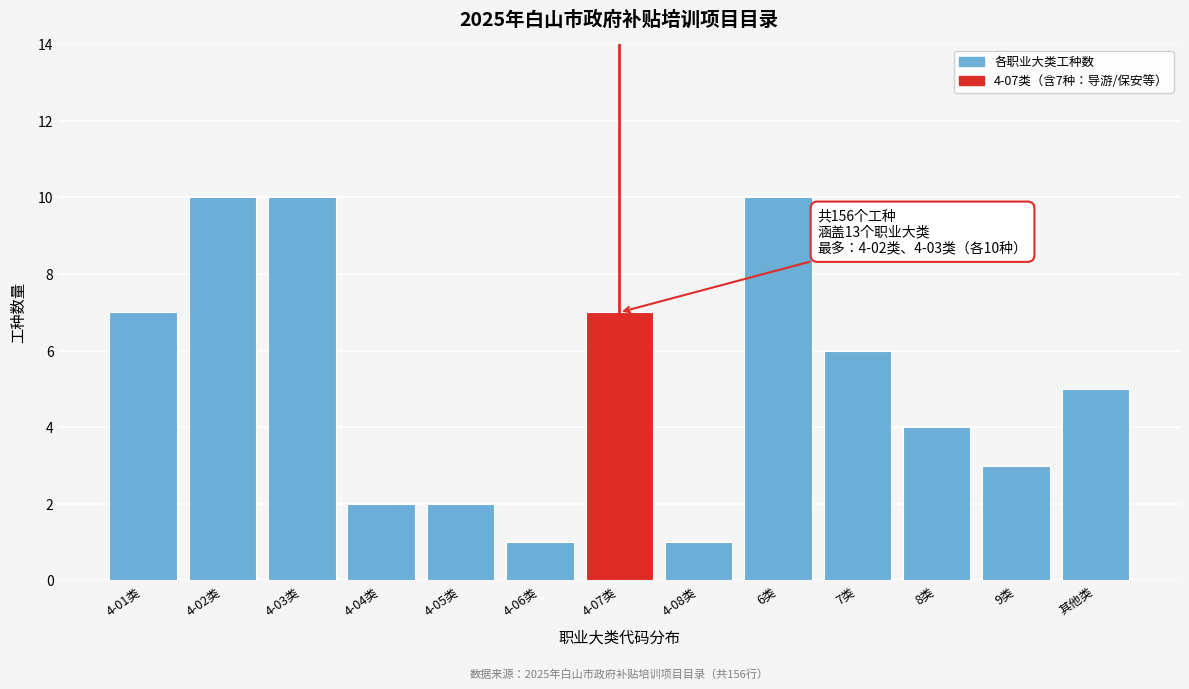

Reading right to left, what are all the values shown in this chart?

其他类=5	9类=3	8类=4	7类=6	6类=10	4-08类=1	4-07类=7	4-06类=1	4-05类=2	4-04类=2	4-03类=10	4-02类=10	4-01类=7